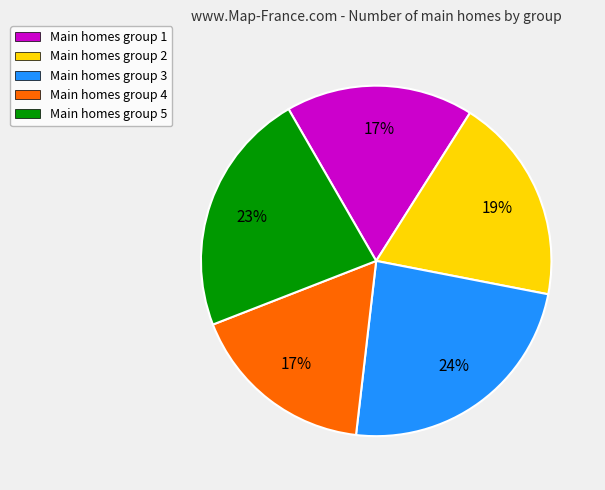

Is there a majority slice in this chart?

No